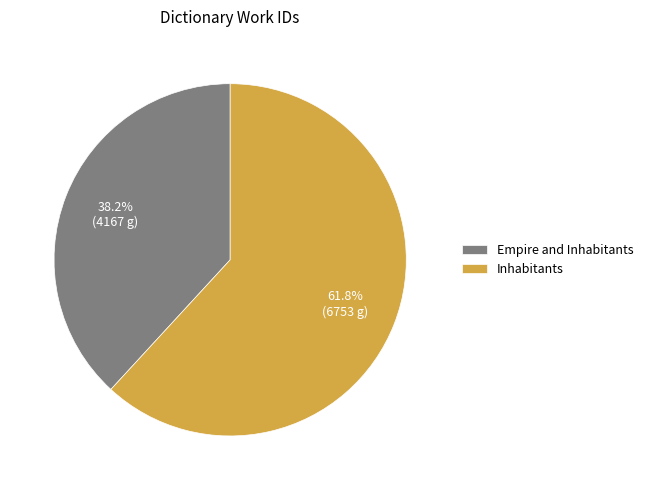

To the nearest percent, what is the difference between the Empire and Inhabitants and Inhabitants slice percentages?

24%